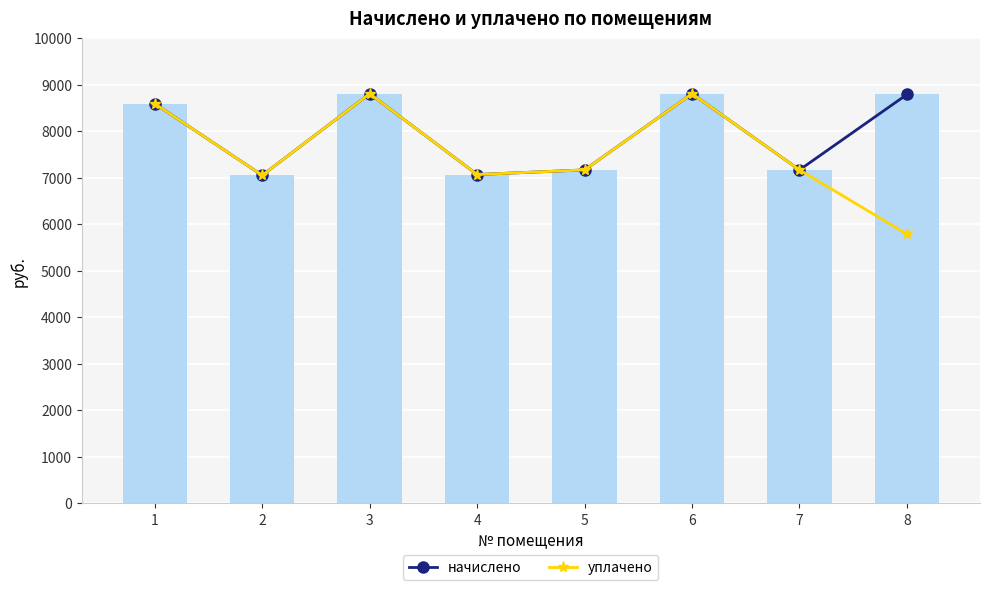

List the labels in order of начислено value, largest first.

3, 6, 8, 1, 5, 7, 4, 2